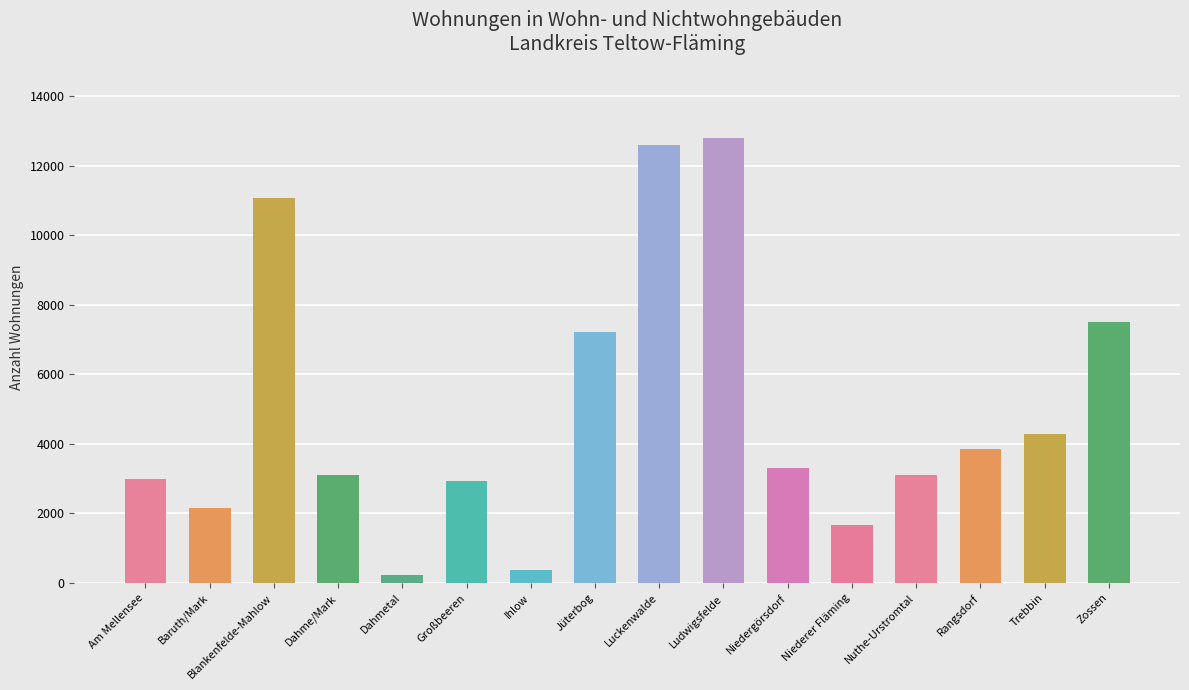

The chart shows a value of 3105 at Nuthe-Urstromtal. True or false?

True